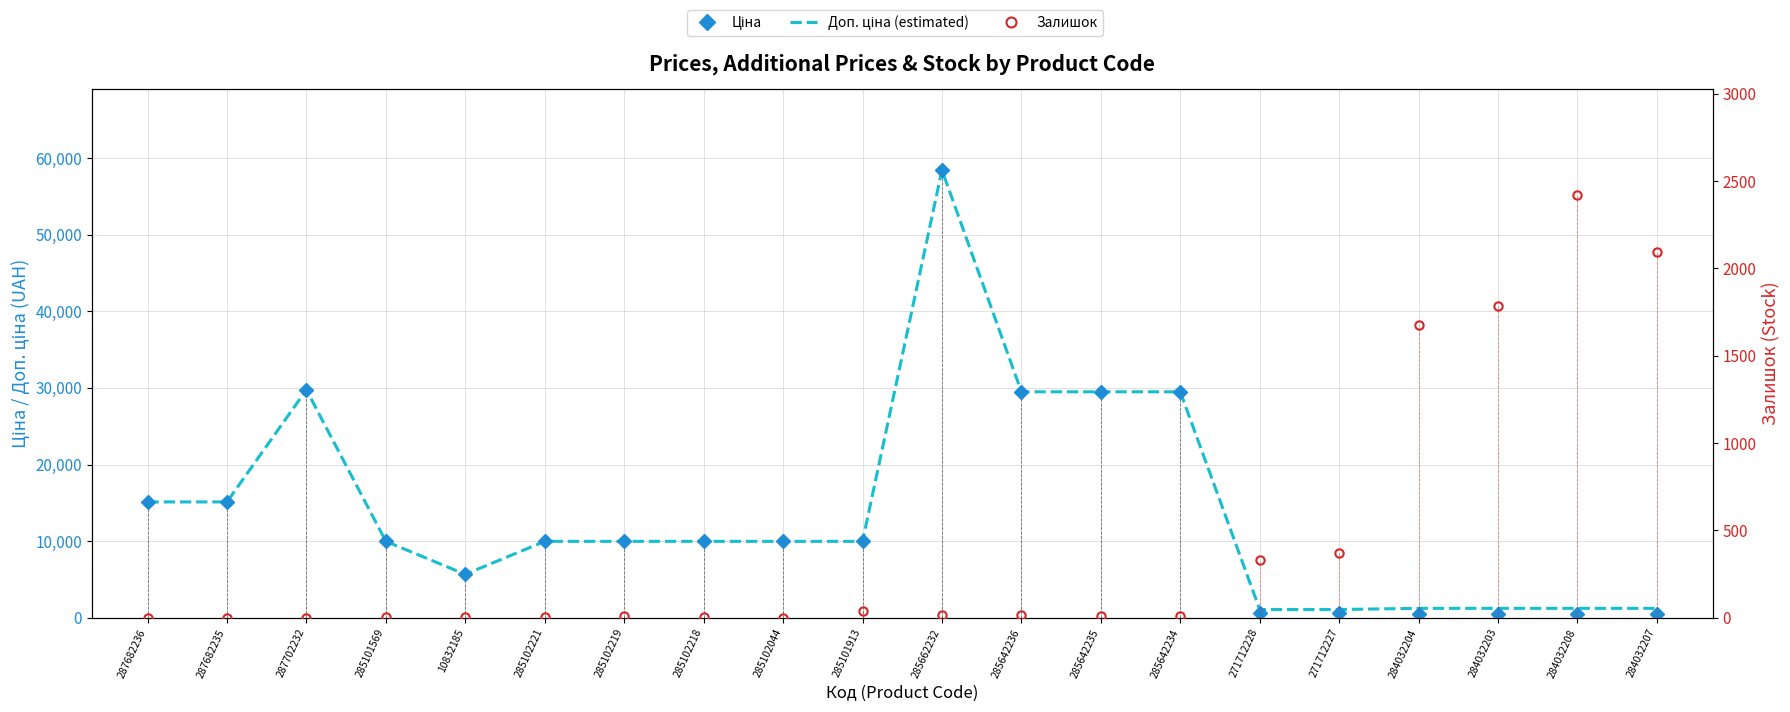

At which label is Ціна closest to 29482?

285642236